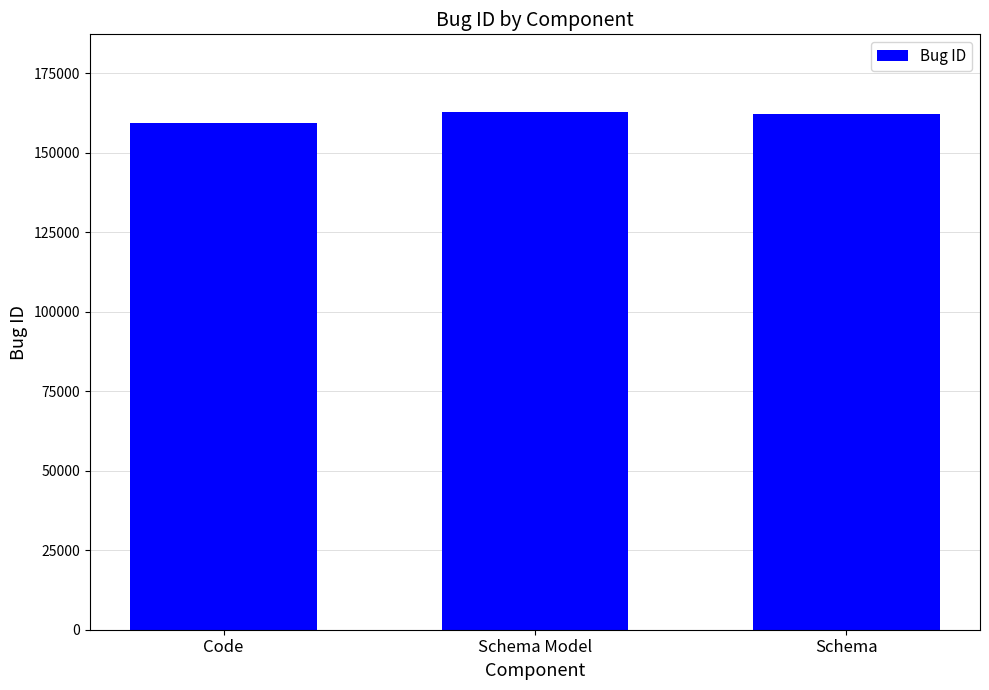

What is the change in value from Code to Schema?

+2923